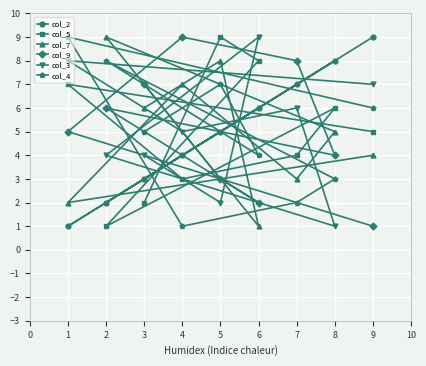

How many lines are shown in the chart?

6